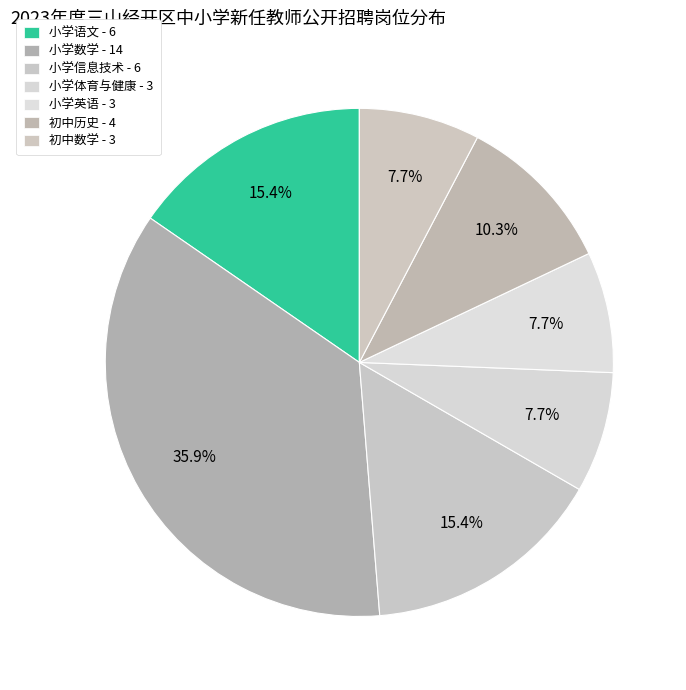

To the nearest percent, what is the difference between the 小学语文 and 初中历史 slice percentages?

5%